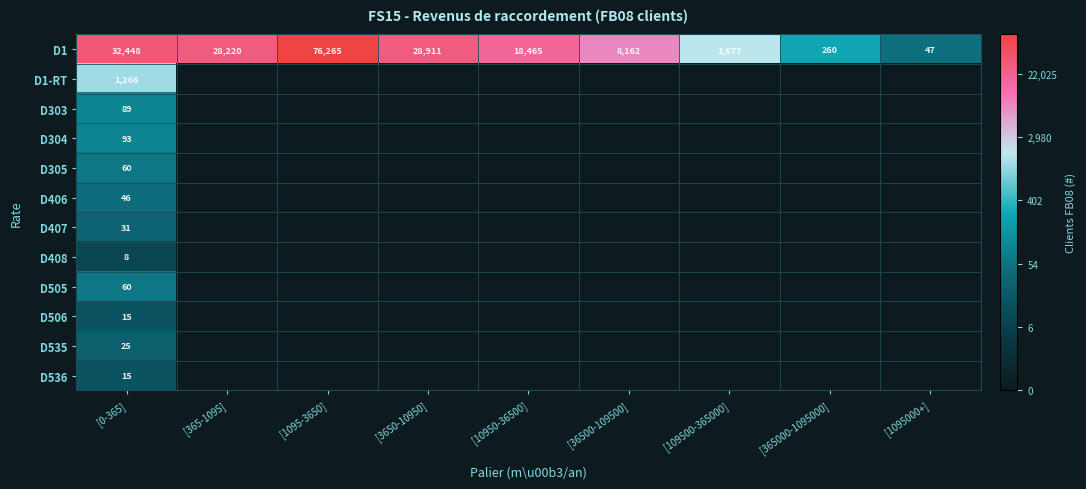

The D1 series shows 8162 at [36500-109500]. True or false?

True